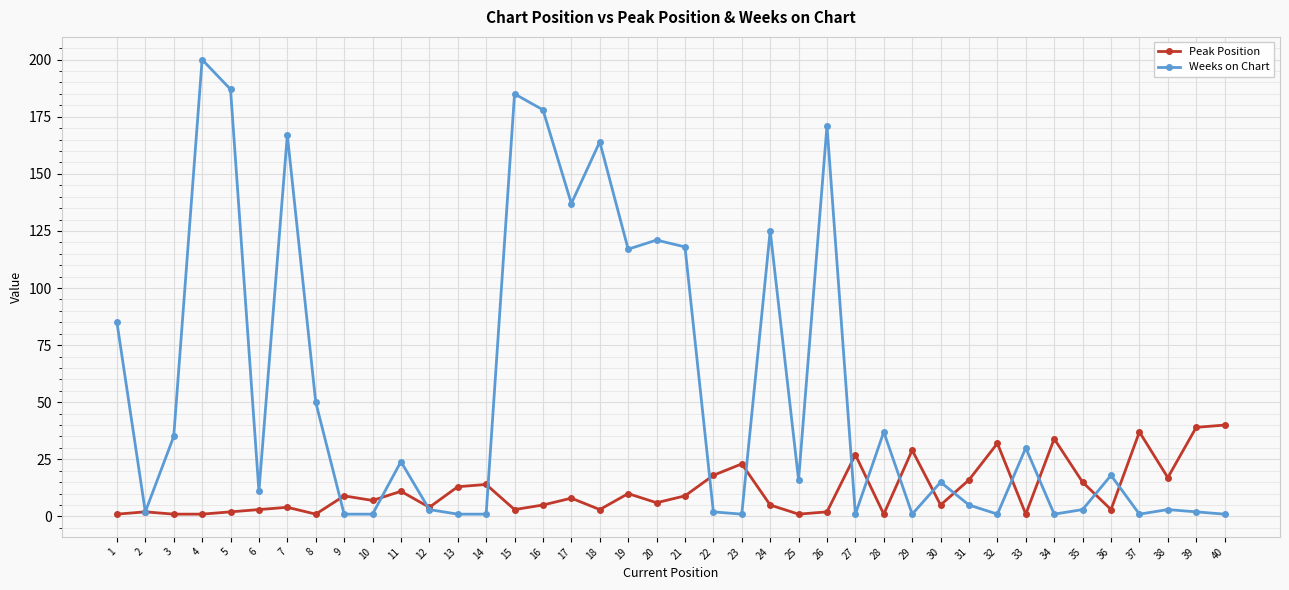

At which label does Weeks on Chart first exceed 16?

1